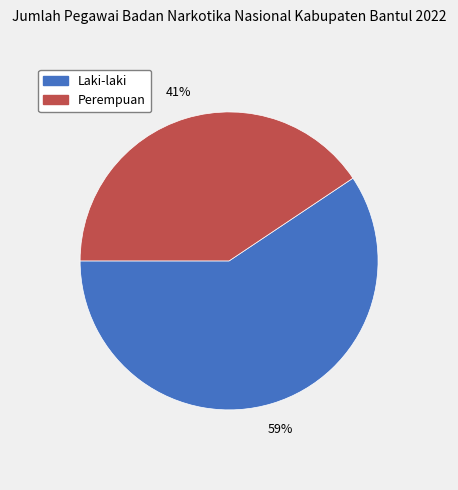

Which category accounts for the majority?

Laki-laki